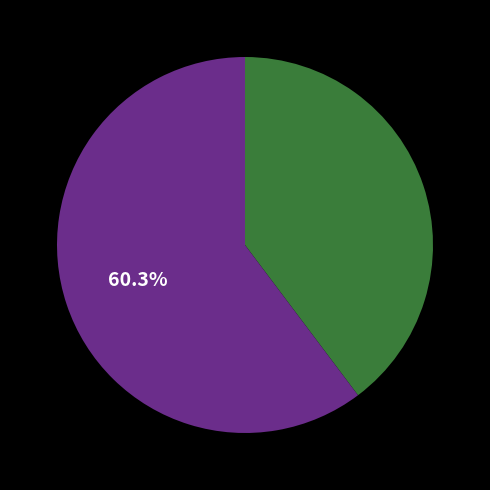

How many segments does this pie chart have?

2